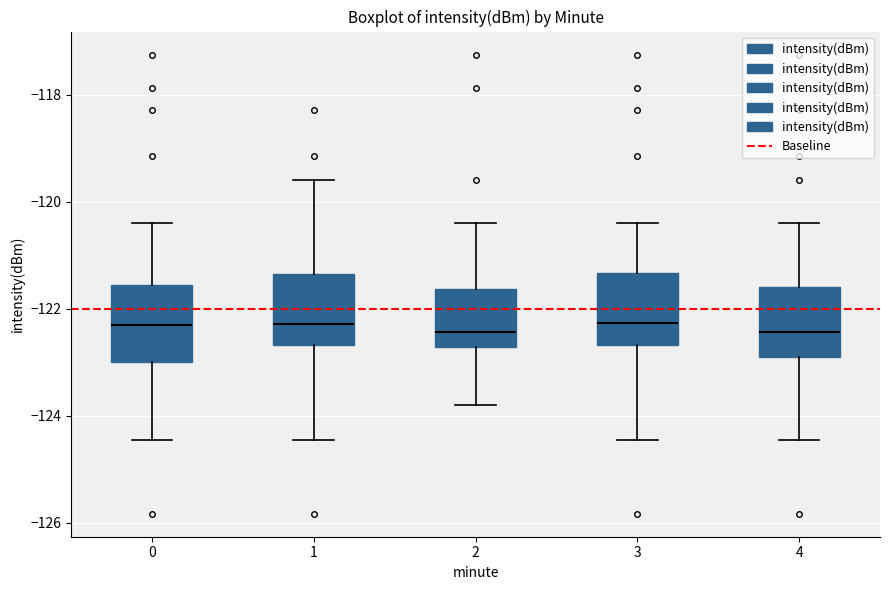

Reading left to right, read every box against the y-axis: the position of its median line, the range the box covers, and the ends of its whiskers. The values are not printed on the chart, so give them approximately, as read against the axis.

0: median -122.4, box -123.0 to -121.6, whiskers -124.4 to -120.4
1: median -122.2, box -122.6 to -121.4, whiskers -124.4 to -119.6
2: median -122.4, box -122.8 to -121.6, whiskers -123.8 to -120.4
3: median -122.2, box -122.6 to -121.4, whiskers -124.4 to -120.4
4: median -122.4, box -122.8 to -121.6, whiskers -124.4 to -120.4